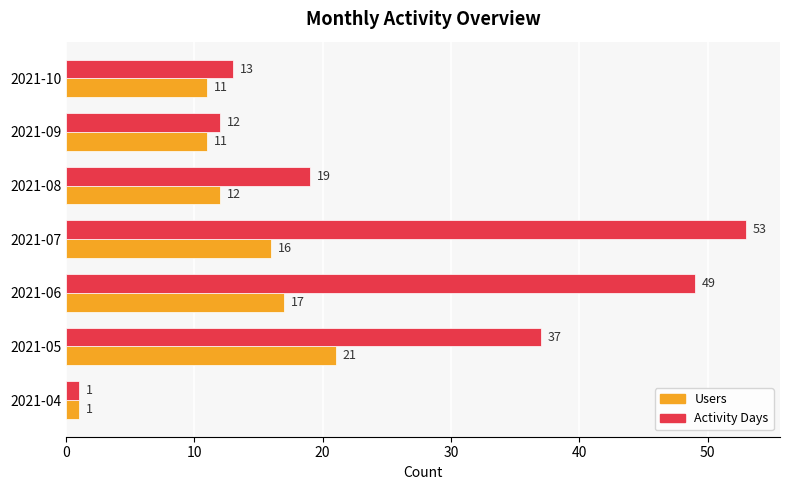

List the labels in order of Activity Days value, smallest first.

2021-04, 2021-09, 2021-10, 2021-08, 2021-05, 2021-06, 2021-07